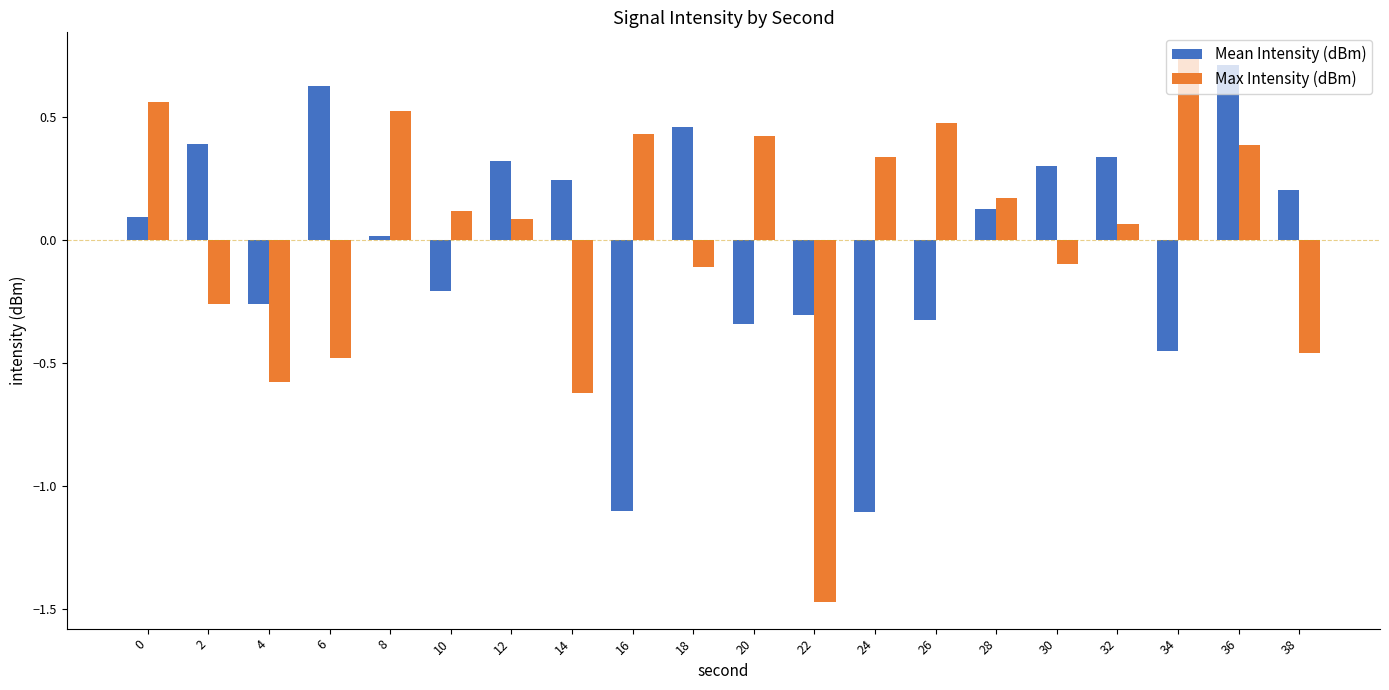

At which label does Mean Intensity (dBm) reach its peak?

36